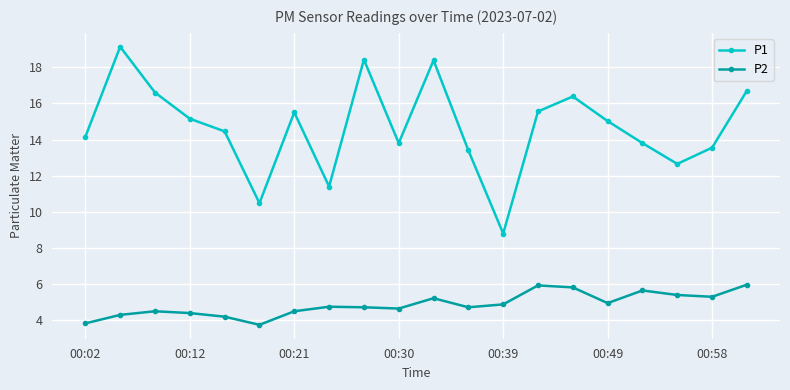

True or false: P1 and P2 intersect in this chart.

False